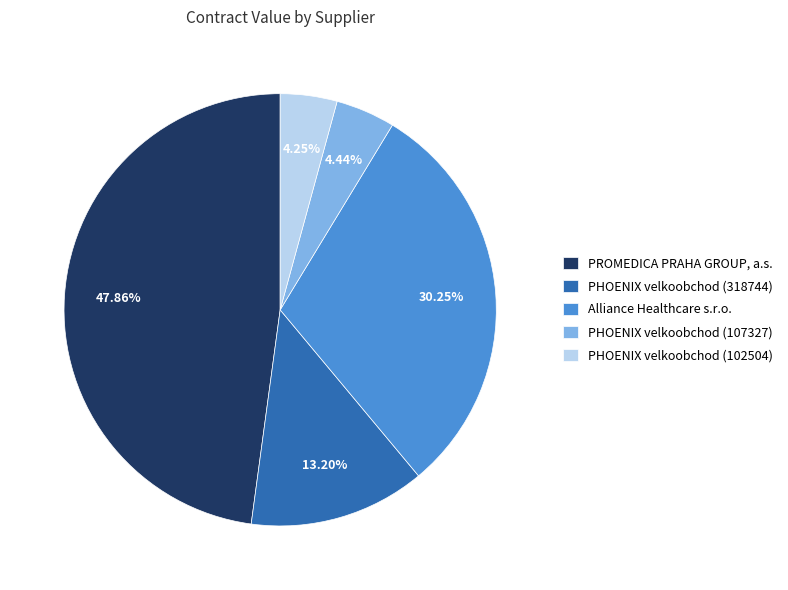

Is there any slice that represents more than half of the pie?

No